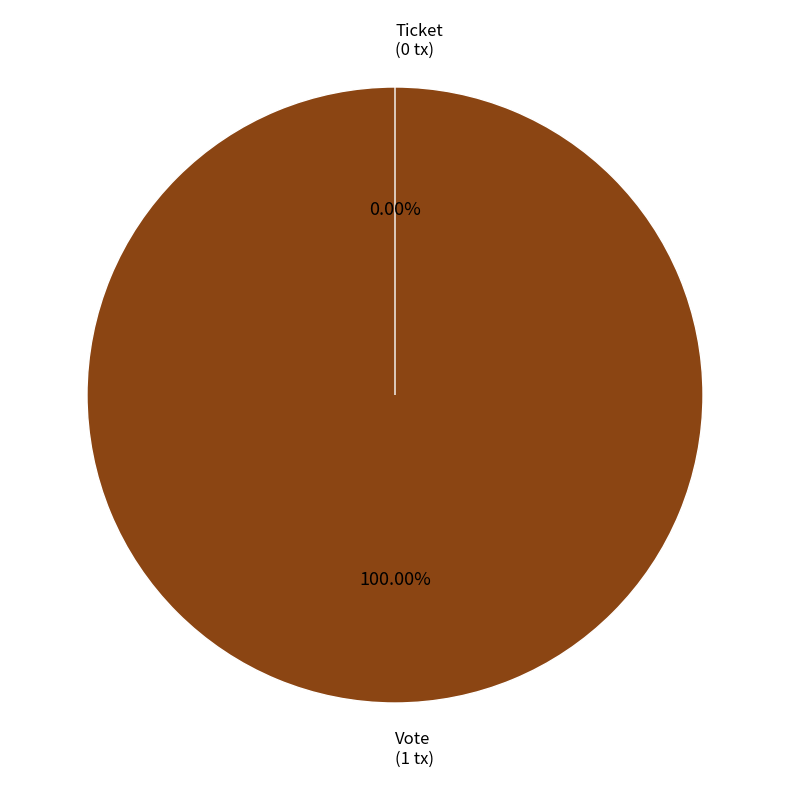

Which slice is the smallest?

Ticket